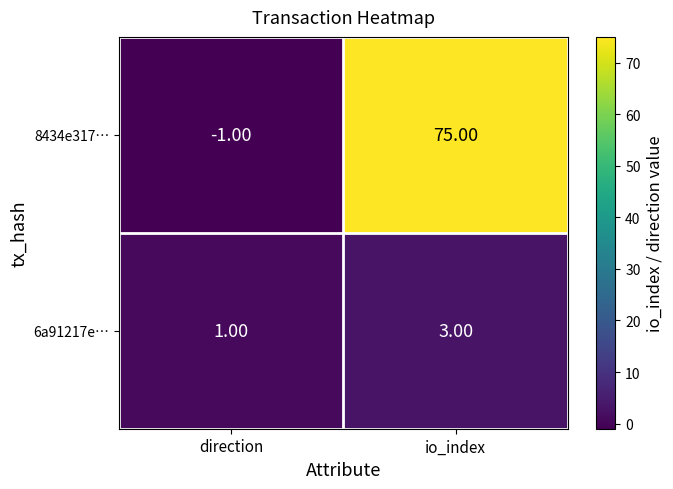

Rank the categories by 8434e317… value from lowest to highest.

direction, io_index